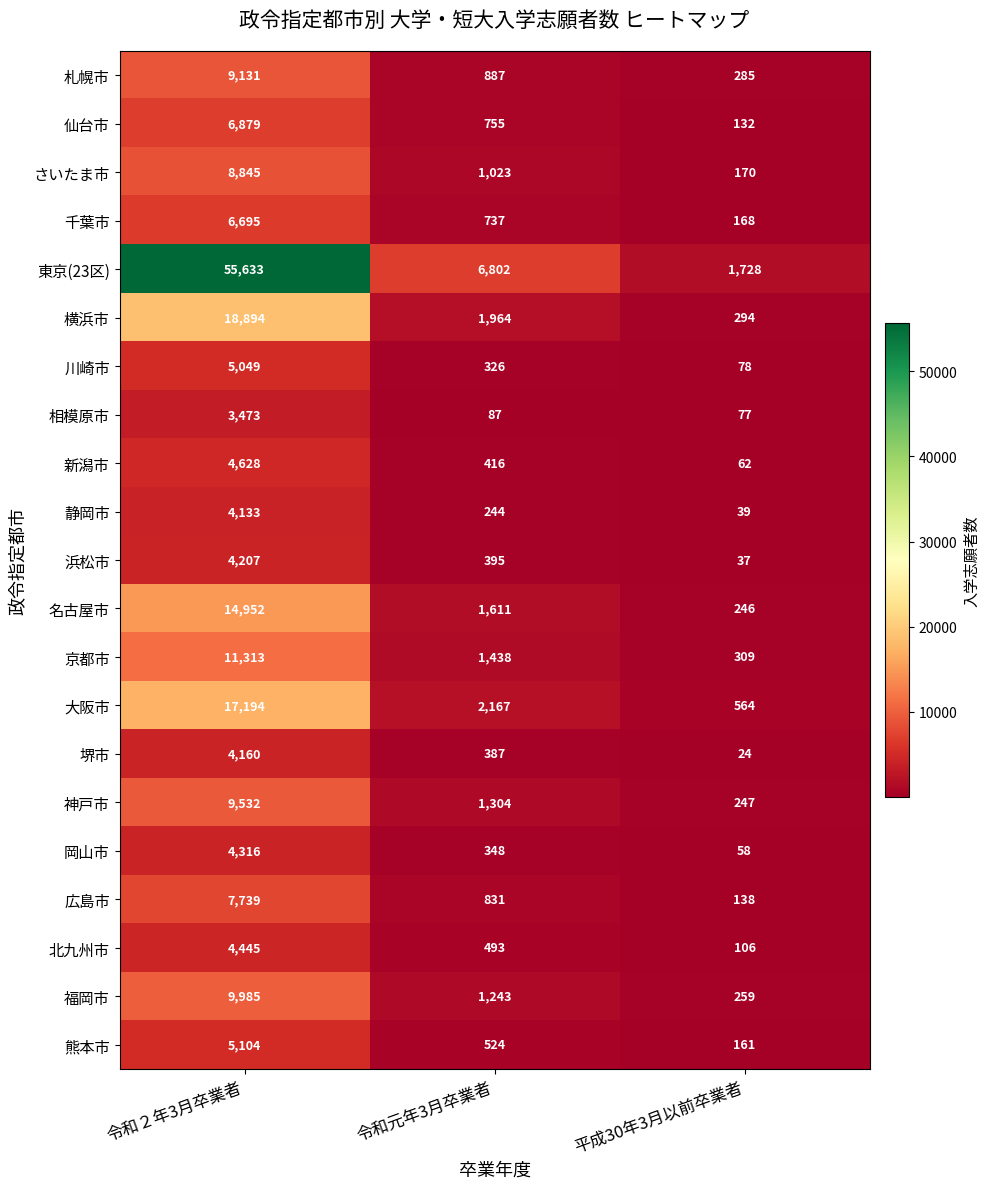

What is the total value across all series at 令和２年3月卒業者?

216307